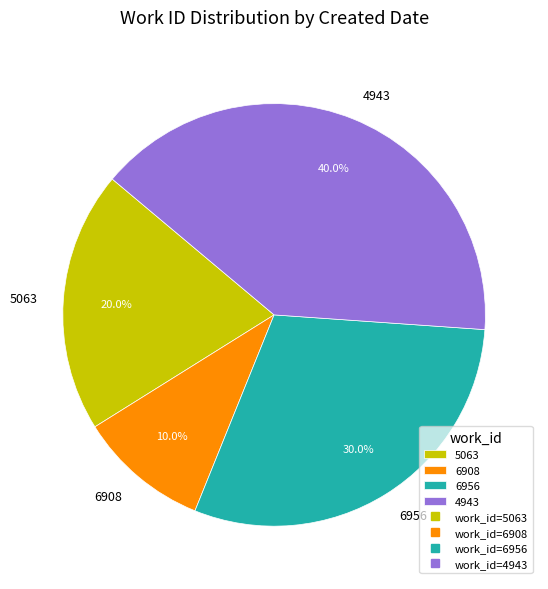

Between 6956 and 5063, which is larger?

6956